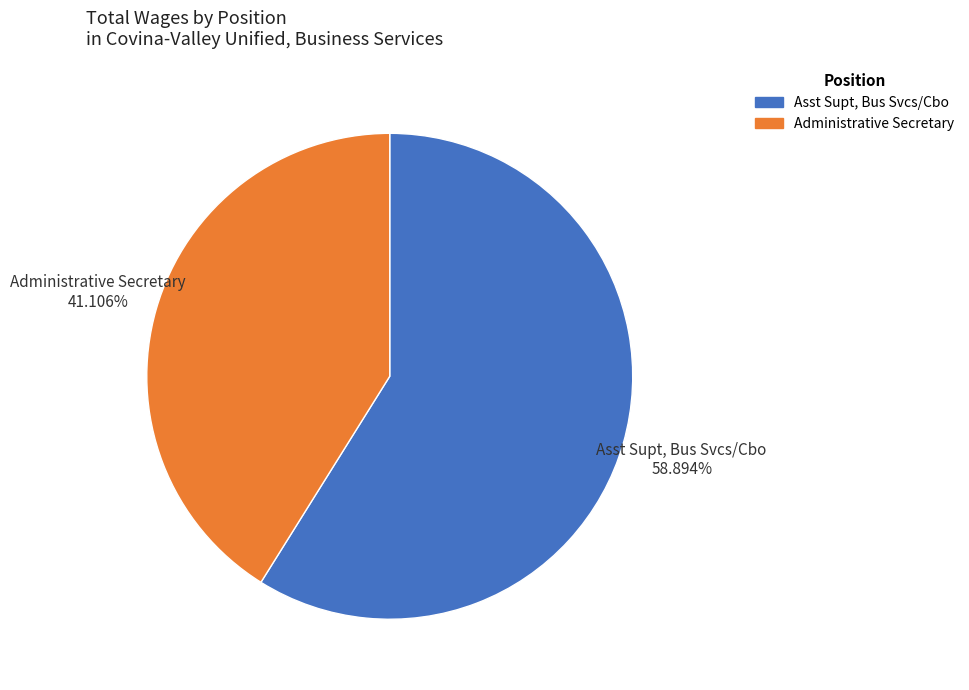

Rank the categories by value from lowest to highest.

Administrative Secretary, Asst Supt, Bus Svcs/Cbo